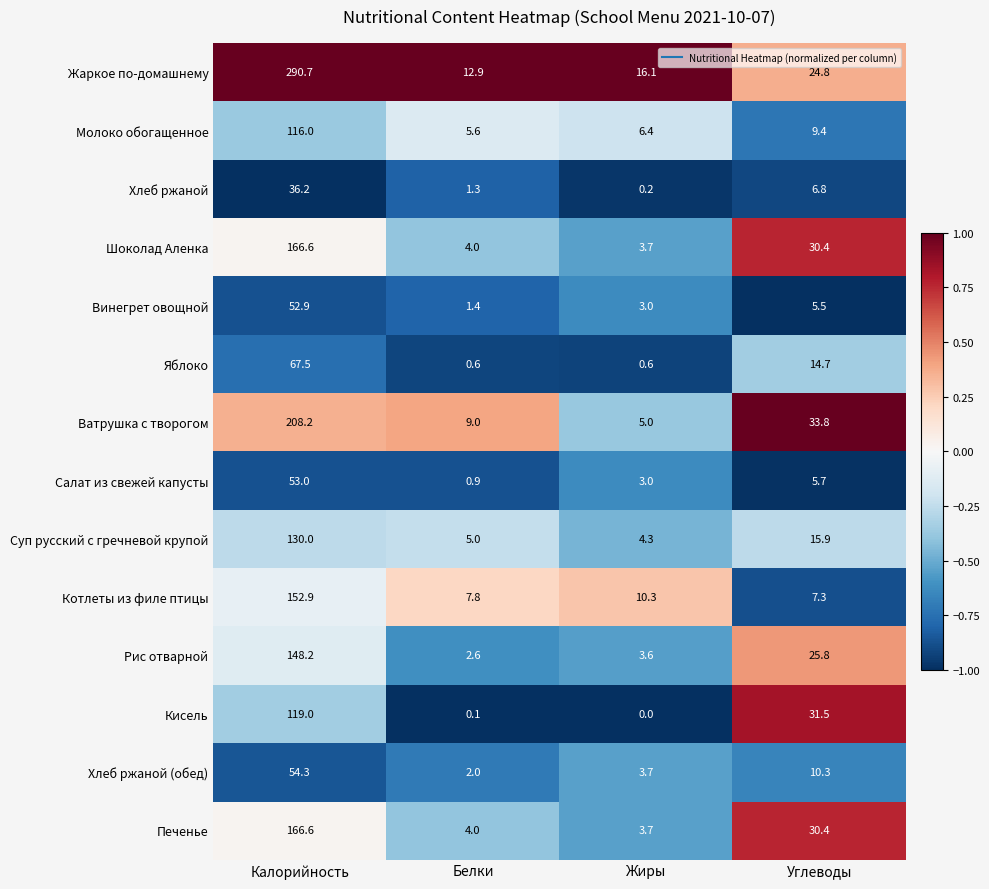

At which category is the sum across all series the highest?

Калорийность